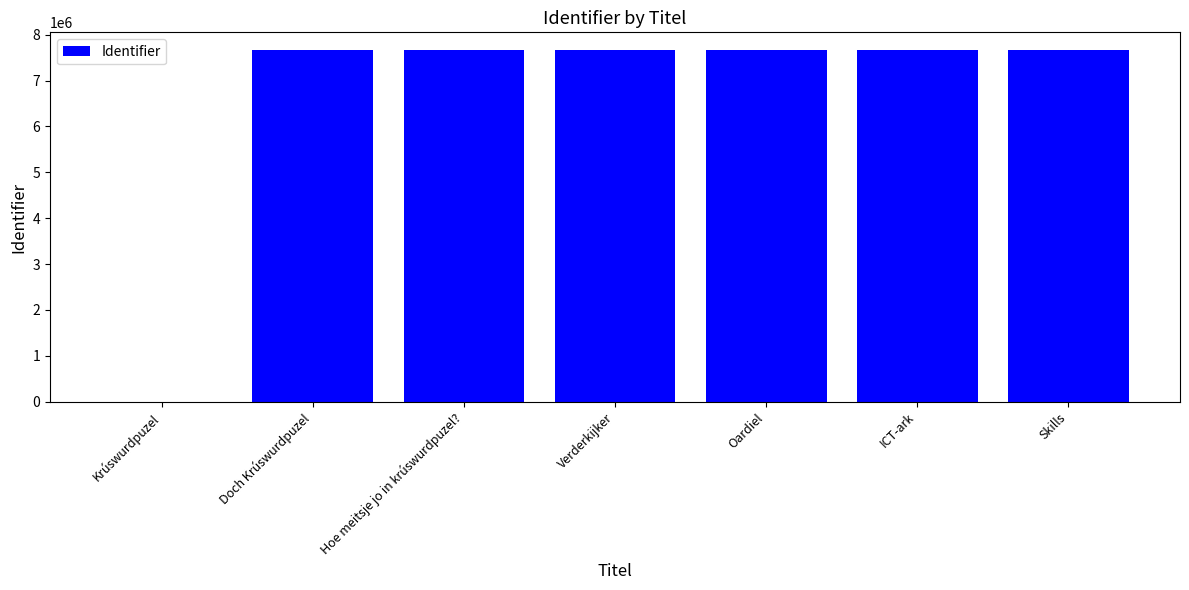

Approximately how many times larger is the value at Verderkijker compared to Hoe meitsje jo in krúswurdpuzel??

1.0